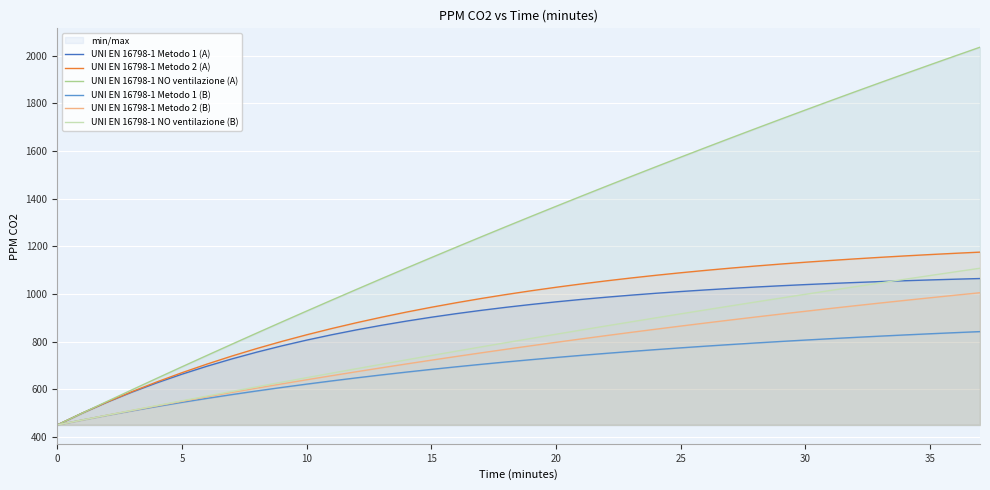

True or false: UNI EN 16798-1 Metodo 2 (B) has a value of 983.5 at 35.

True